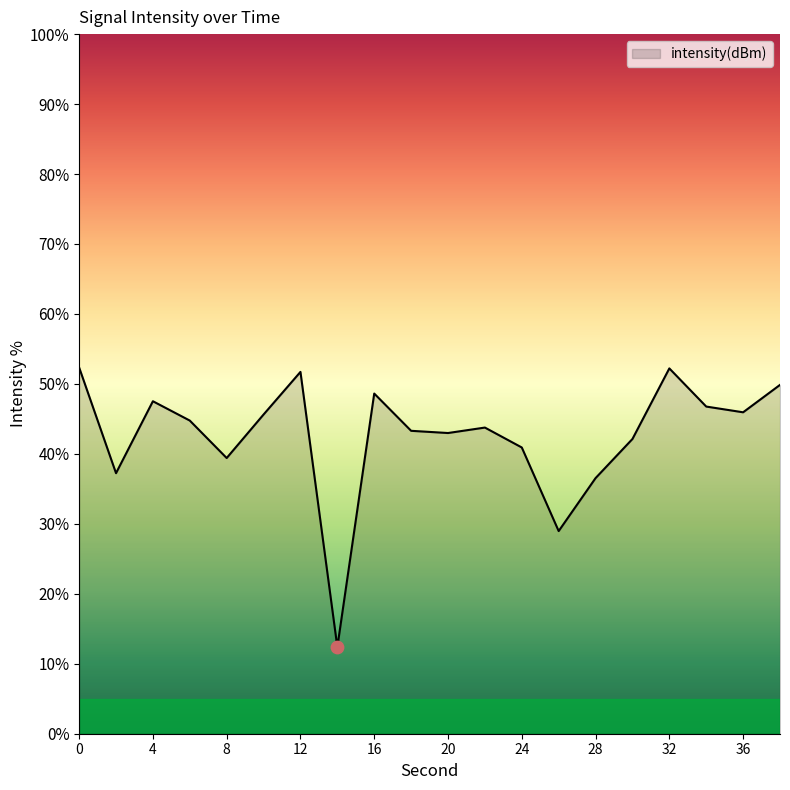

What is the minimum value shown in the chart?

12.4